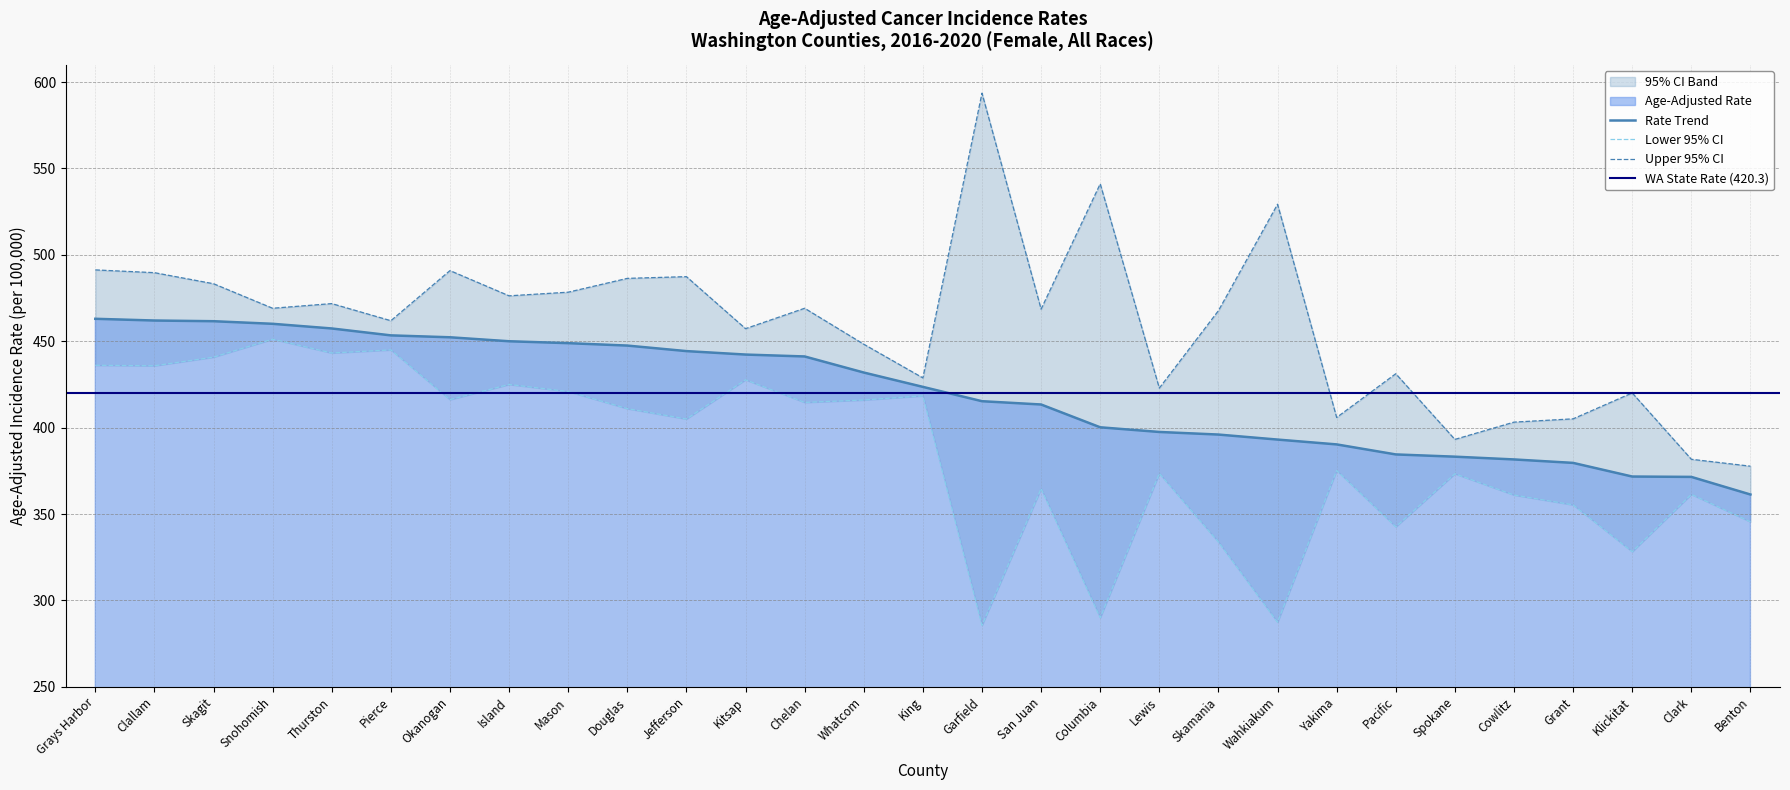

Which series has the widest spread of values?

Upper 95% CI